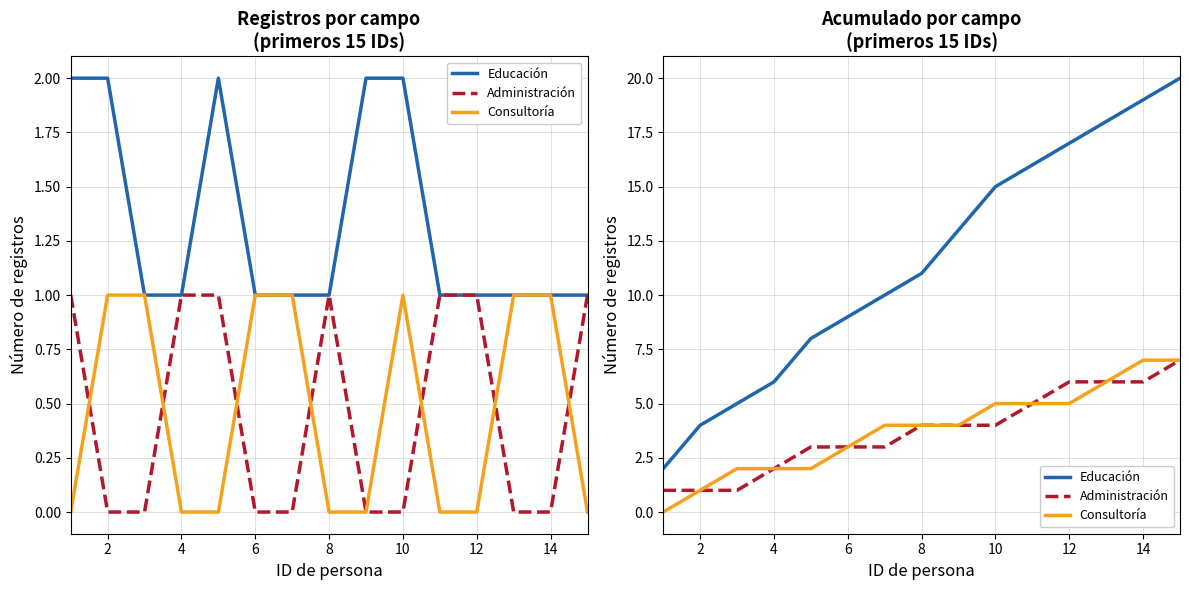

Rank the series by their maximum value, from highest to lowest.

Educación, Administración, Consultoría